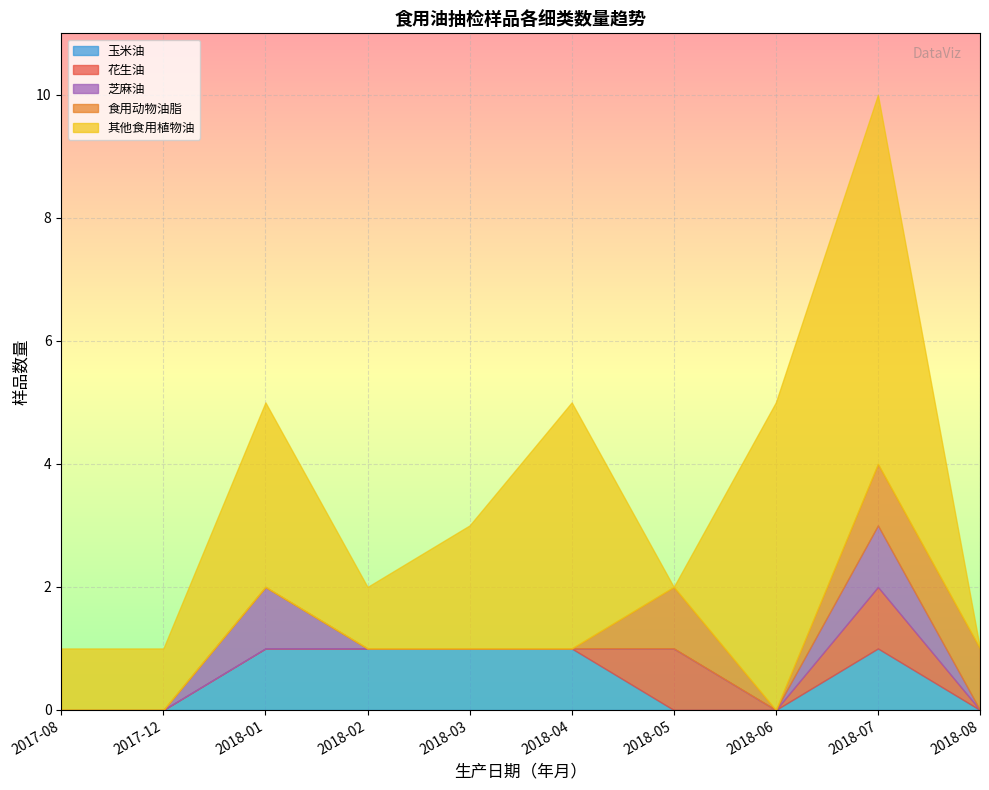

What position from the left is 2017-08?

1